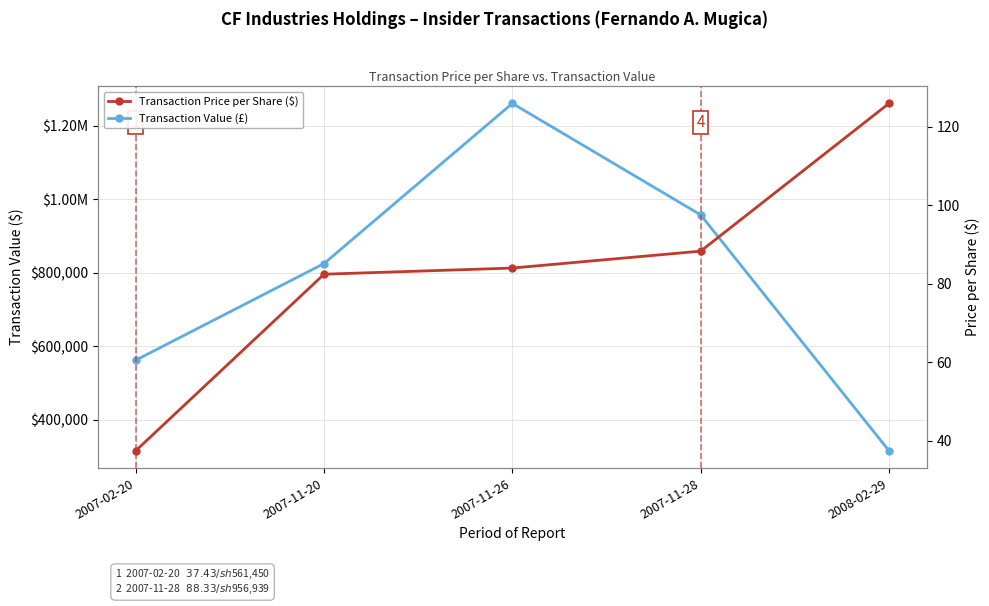

True or false: Transaction Price per Share ($) has more than 0 points higher than both neighbors.

False